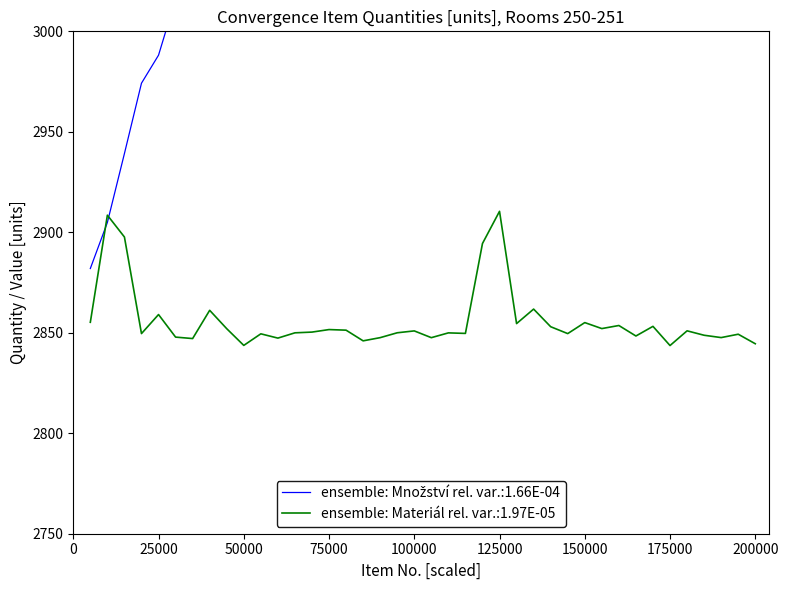

Which series has the largest total across all categories?

item numbers (col_0)